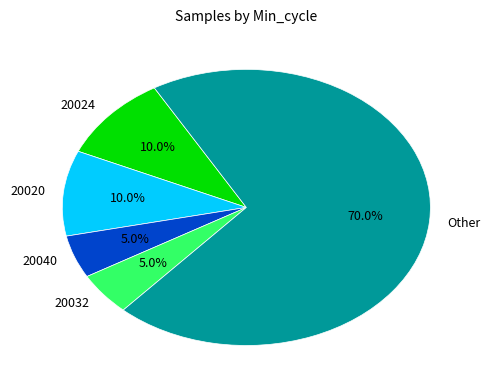

Does 20032 represent more than half of the total?

No